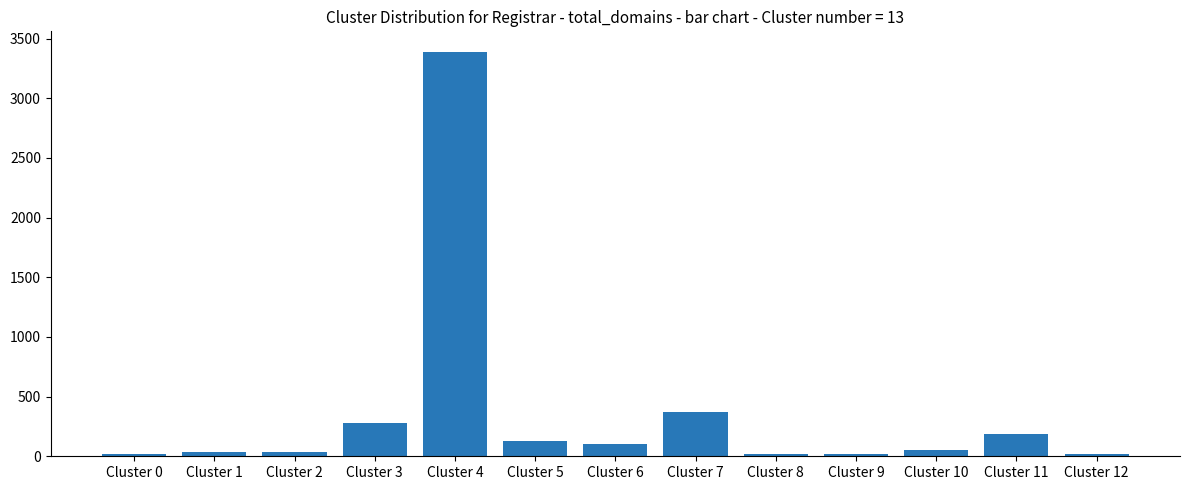

Which category has the highest value across all series?

Cluster 4